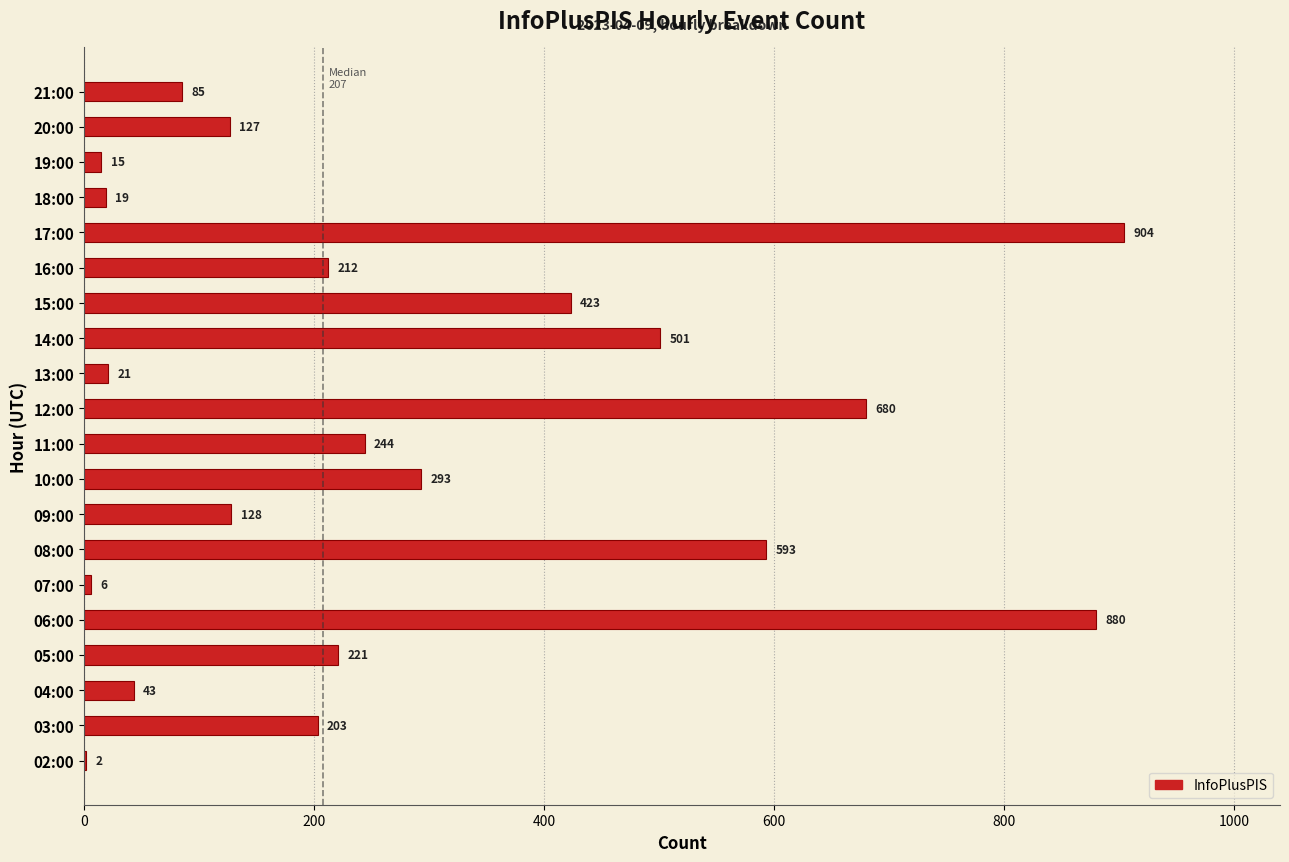

What is the change in value from 06:00 to 13:00?

-859